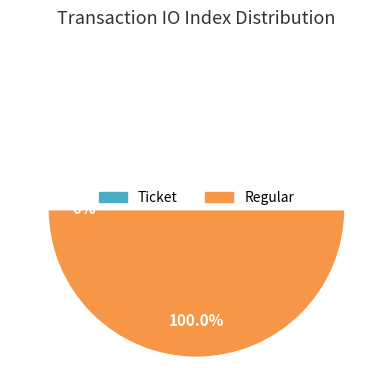

Rank the categories by value from lowest to highest.

Ticket, Regular